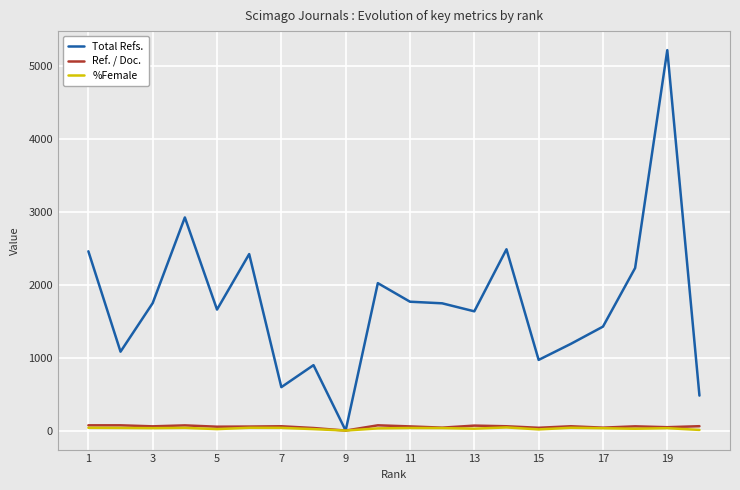

Which series has the largest total across all categories?

Total Refs.